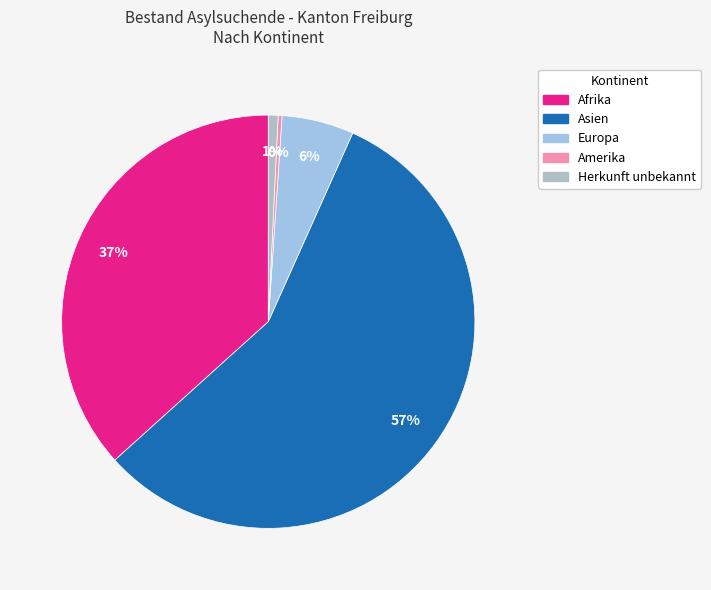

Count the number of slices in the pie.

5